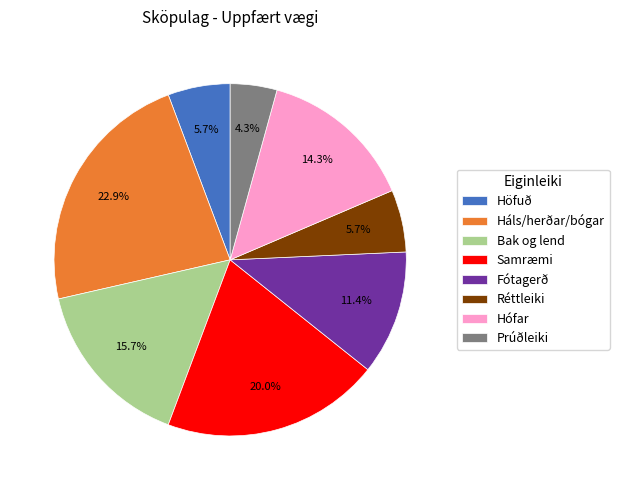

Between Réttleiki and Bak og lend, which is larger?

Bak og lend